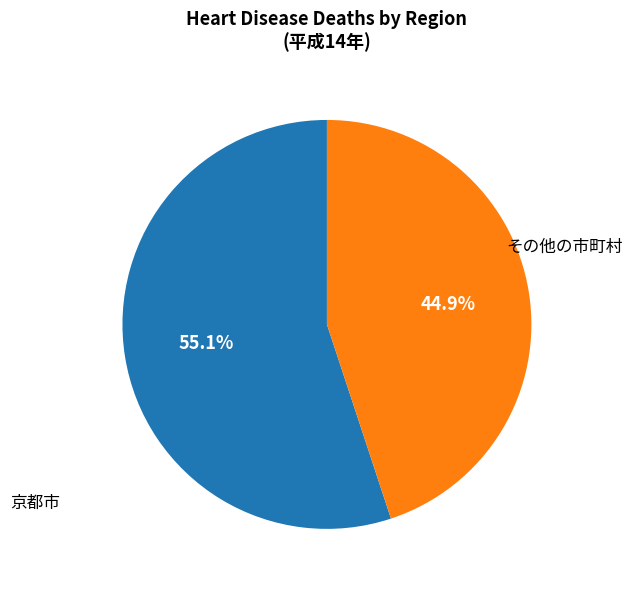

What percentage is NOT represented by 京都市?

44.9%